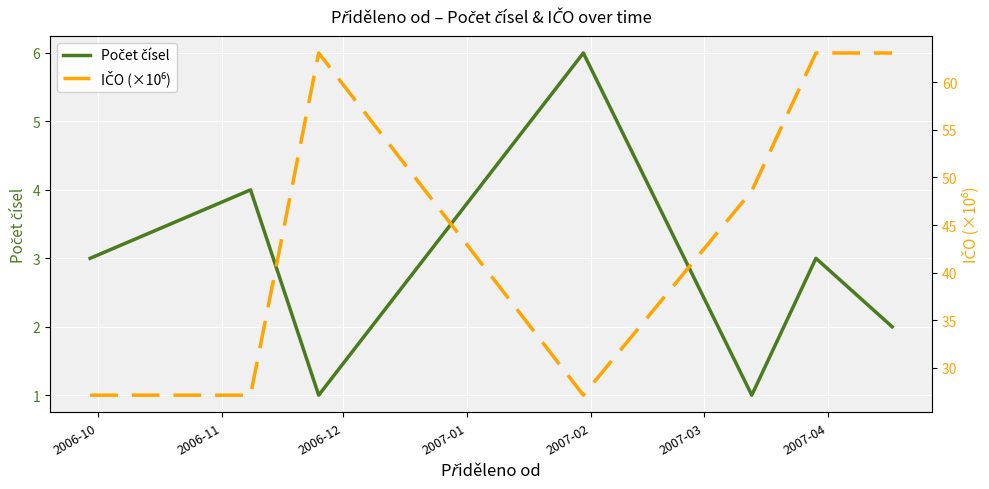

Where does the Počet čísel series first go above 3?

2006-11